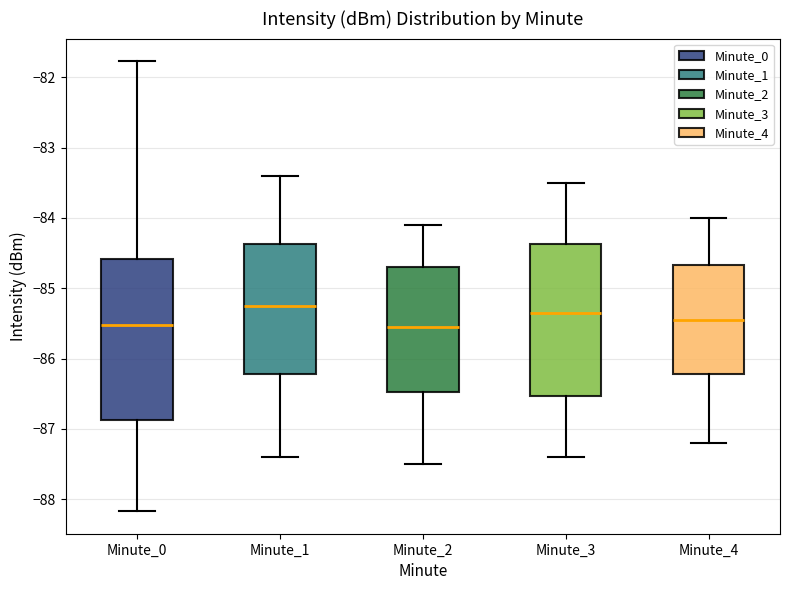

Reading left to right, read every box against the y-axis: the position of its median line, the range the box covers, and the ends of its whiskers. The values are not printed on the chart, so give them approximately, as read against the axis.

Minute_0: median -85.5, box -86.9 to -84.6, whiskers -88.2 to -81.8
Minute_1: median -85.2, box -86.2 to -84.4, whiskers -87.4 to -83.4
Minute_2: median -85.5, box -86.5 to -84.7, whiskers -87.5 to -84.1
Minute_3: median -85.3, box -86.5 to -84.4, whiskers -87.4 to -83.5
Minute_4: median -85.4, box -86.2 to -84.7, whiskers -87.2 to -84.0